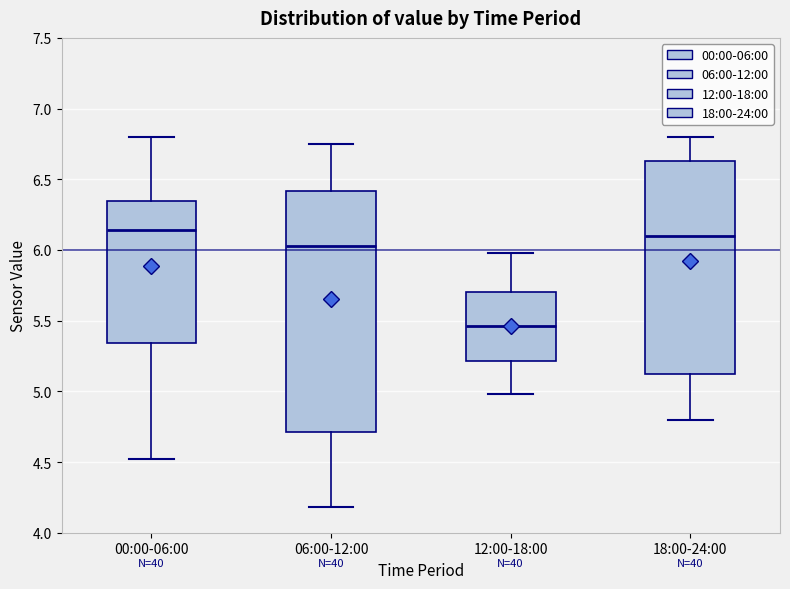

Reading left to right, read every box against the y-axis: the position of its median line, the range the box covers, and the ends of its whiskers. The values are not printed on the chart, so give them approximately, as read against the axis.

00:00-06:00: median 6.15, box 5.35 to 6.35, whiskers 4.50 to 6.80
06:00-12:00: median 6.05, box 4.70 to 6.40, whiskers 4.20 to 6.75
12:00-18:00: median 5.45, box 5.20 to 5.70, whiskers 5.00 to 6.00
18:00-24:00: median 6.10, box 5.15 to 6.65, whiskers 4.80 to 6.80